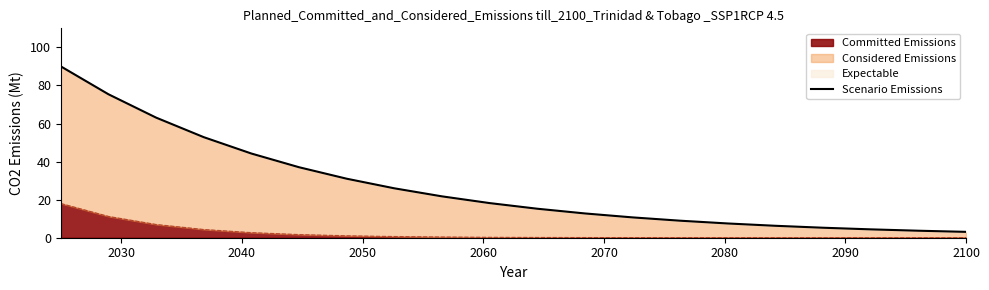

What is the maximum value for Committed Emissions?

18.0